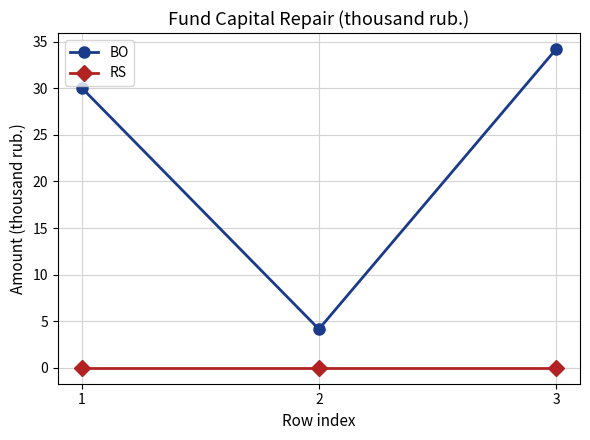

Rank the series by their maximum value, from lowest to highest.

RS, BO